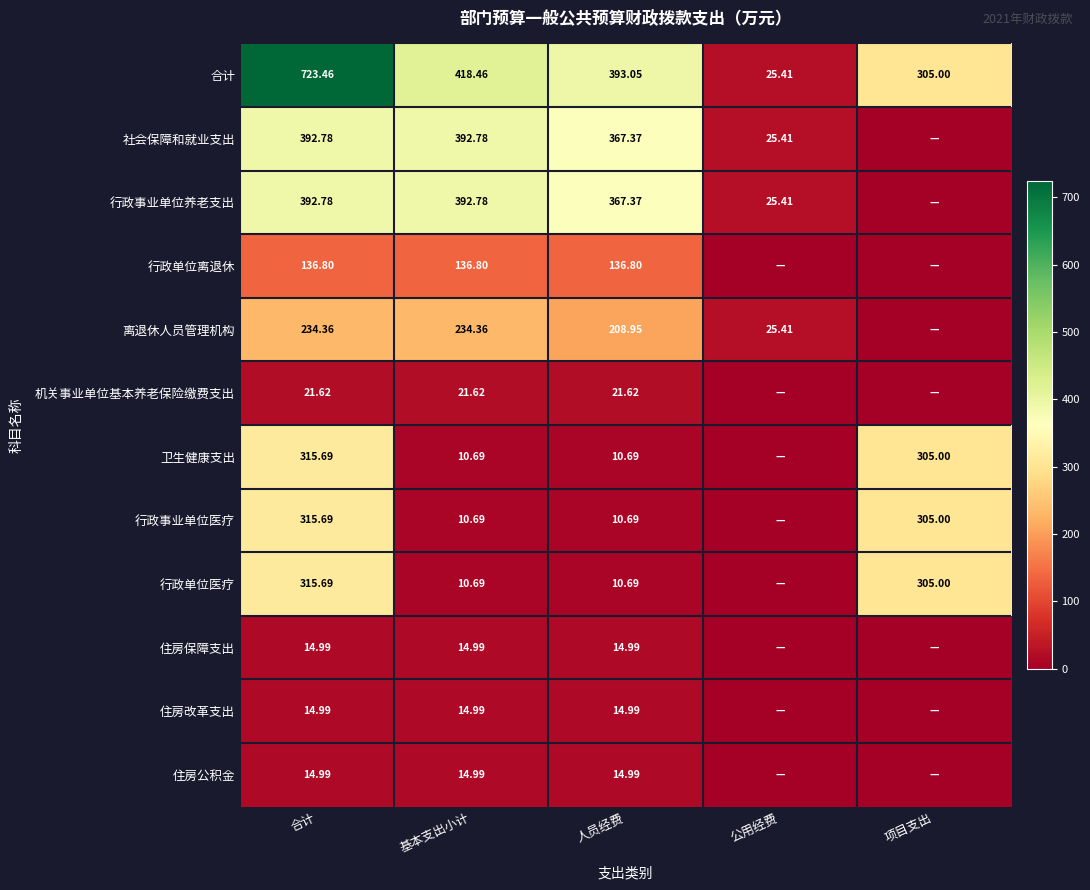

Is the value of 行政事业单位养老支出 at 人员经费 greater than the value of 卫生健康支出 at 基本支出小计?

Yes